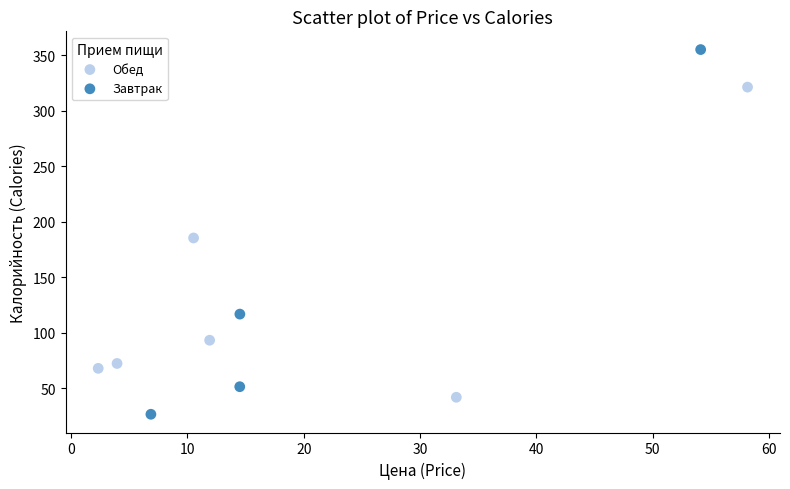

Which series has the widest spread of Y values?

Завтрак